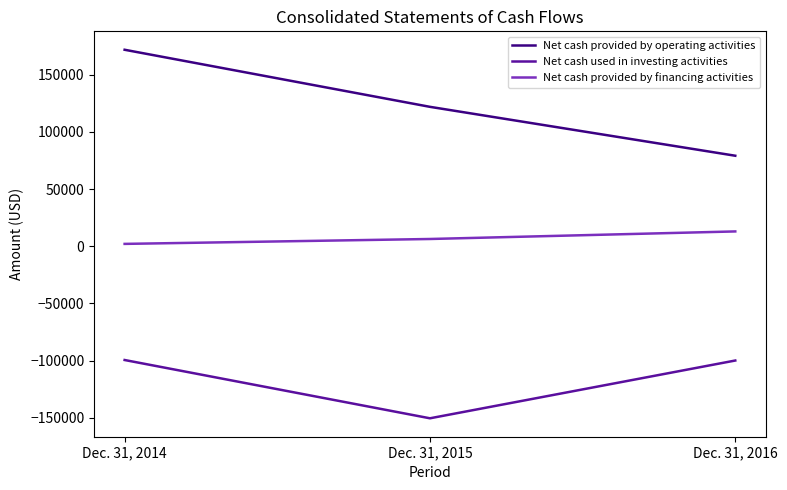

How many lines are shown in the chart?

3